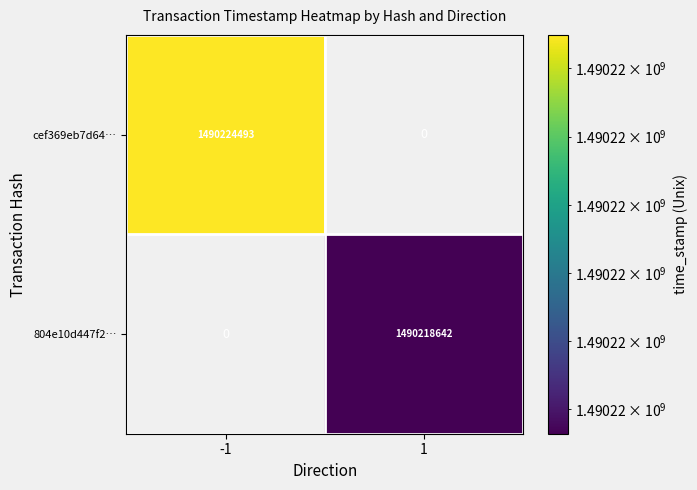

True or false: 804e10d447f2… has a value of 2509944033.7 at 1.

False